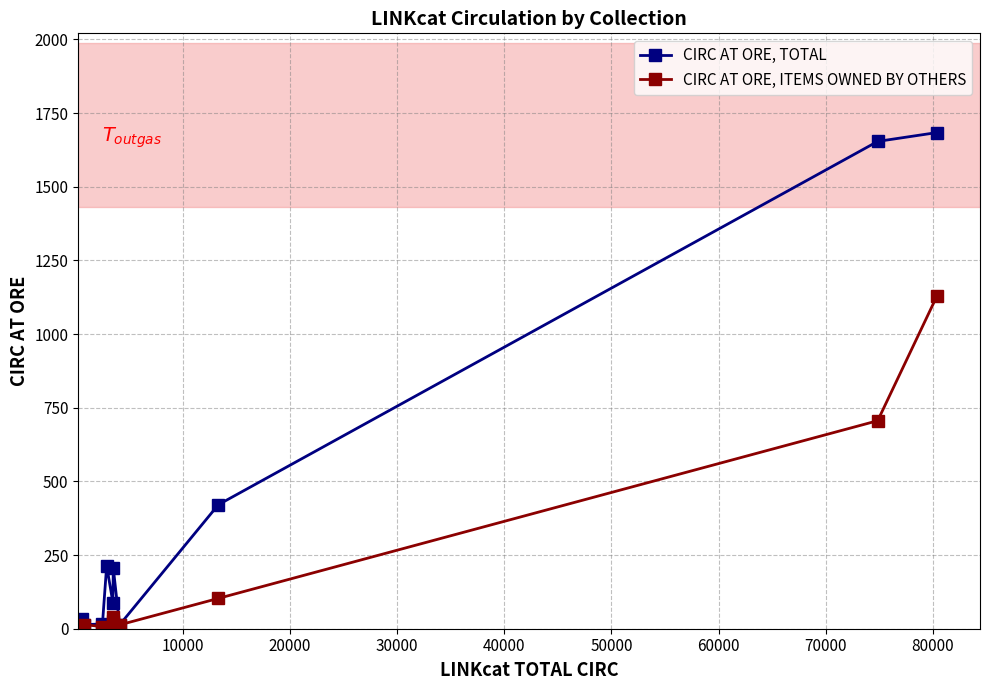

Which series has the widest spread of values?

CIRC AT ORE, TOTAL